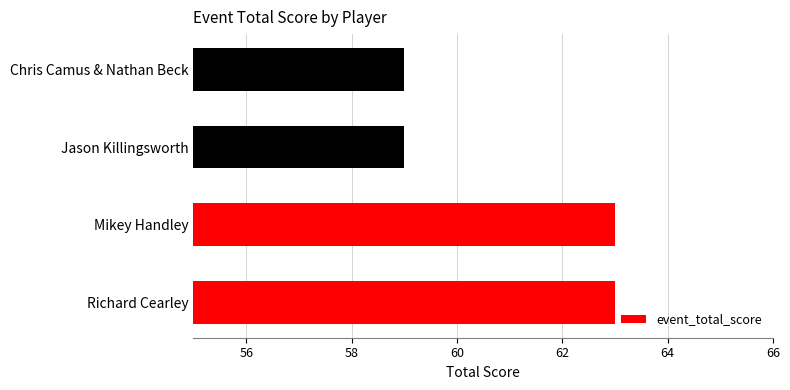

Reading bottom to top, list all the values displayed in this chart.

Richard Cearley=63	Mikey Handley=63	Jason Killingsworth=59	Chris Camus & Nathan Beck=59